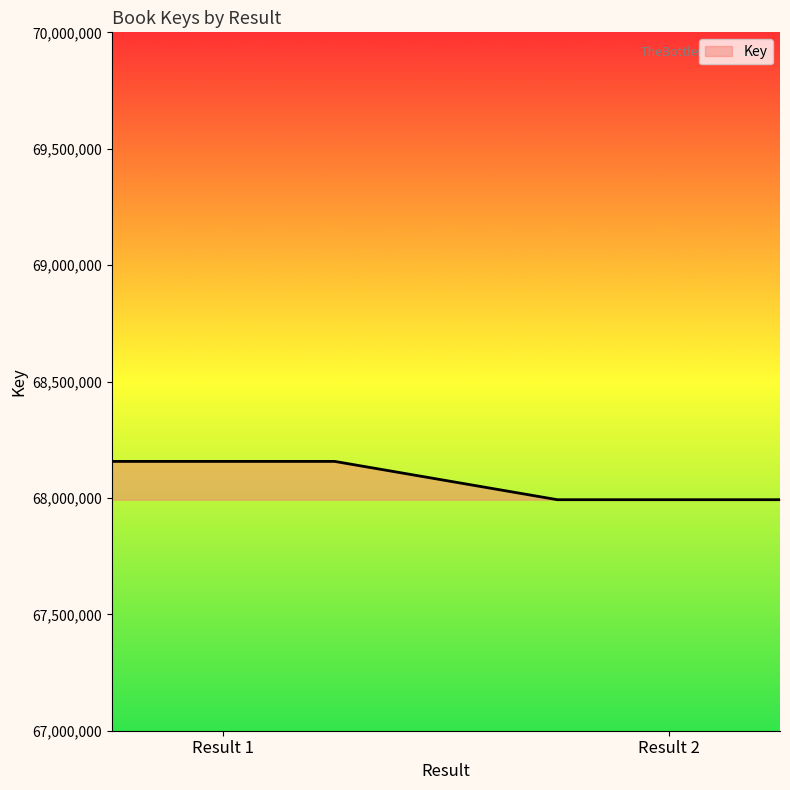

What is the maximum value shown in the chart?

68156906